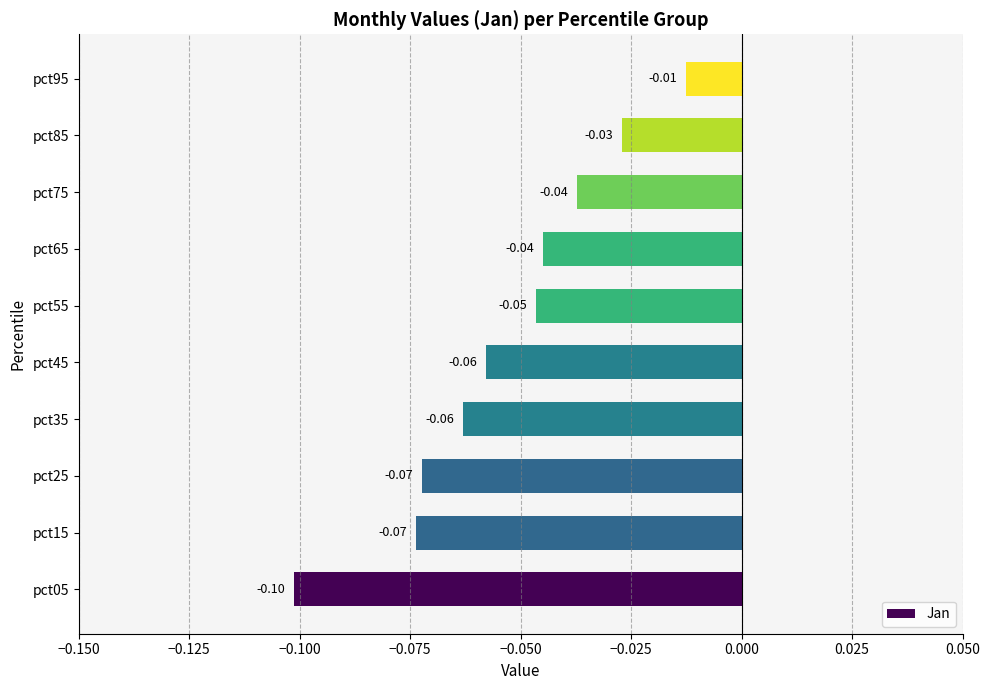

At which category does the chart reach its peak across all series?

pct95